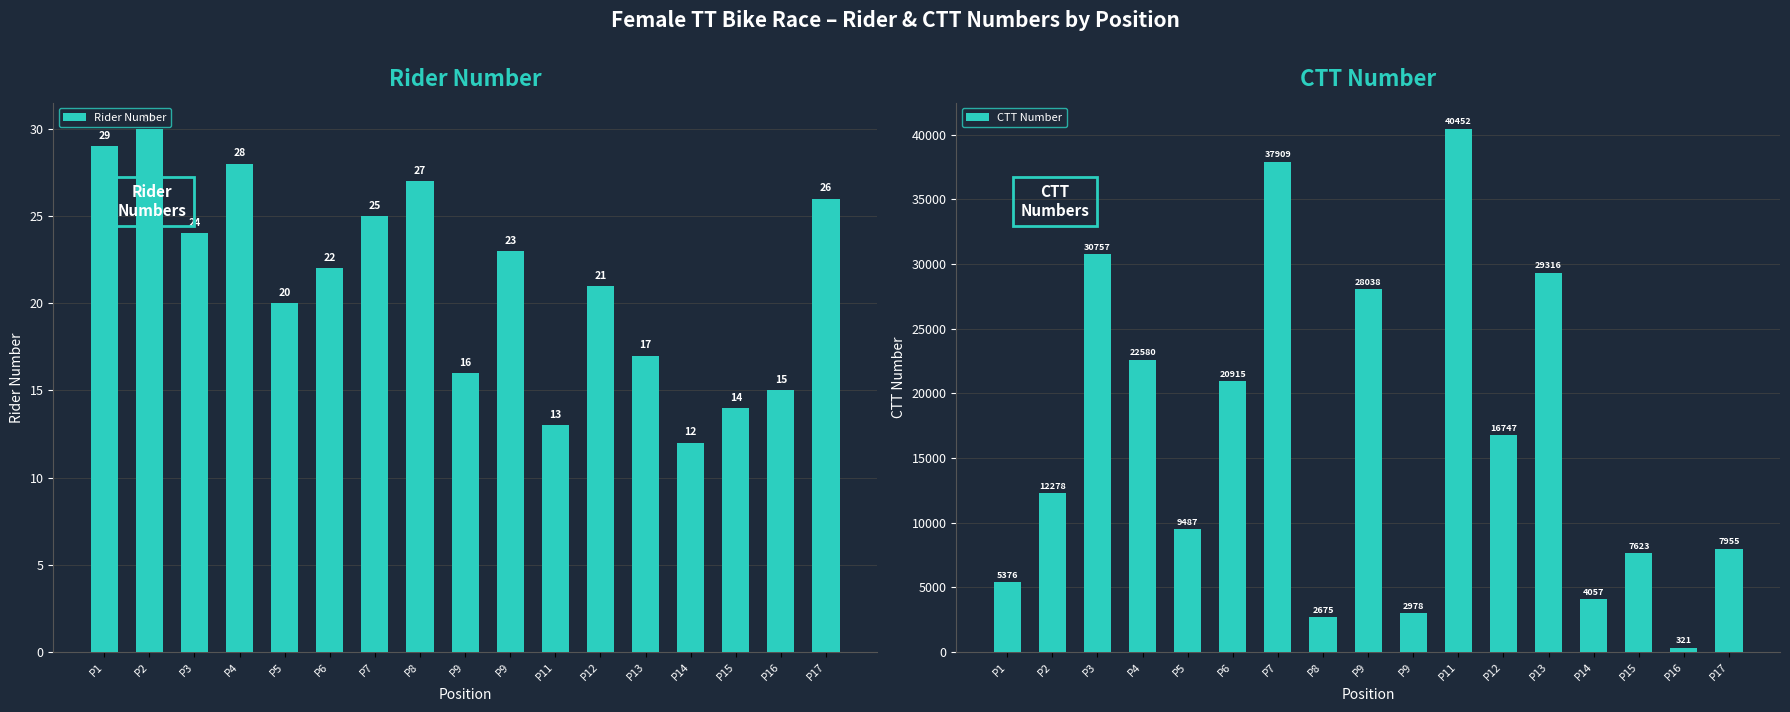

How many values in the CTT Number series exceed 12278?

8